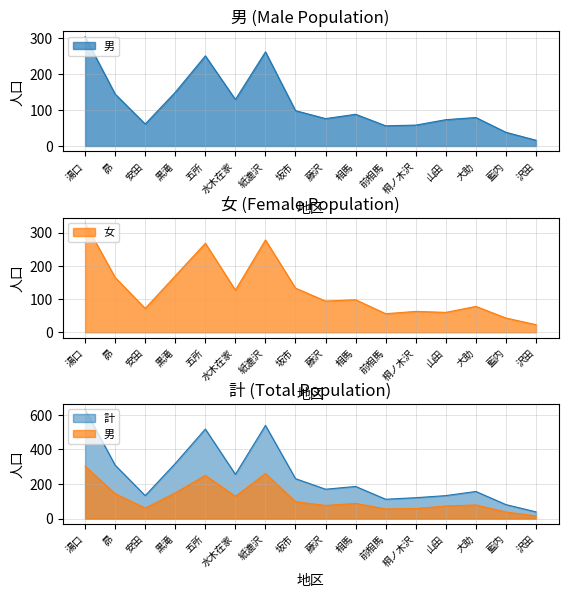

What is the sum of all 男 values?

1879